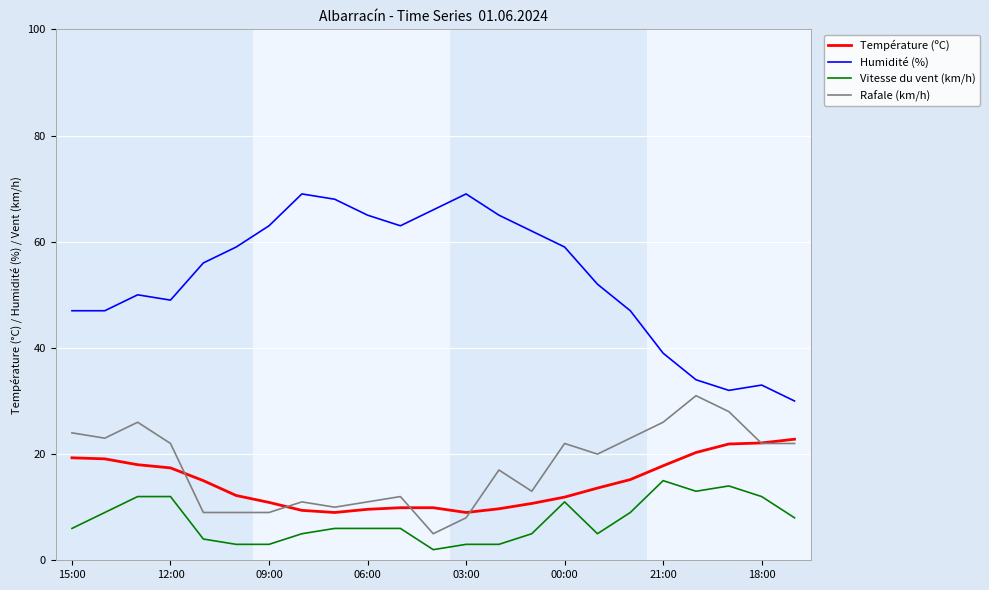

True or false: Rafale (km/h) and Vitesse du vent (km/h) cross at least once.

False